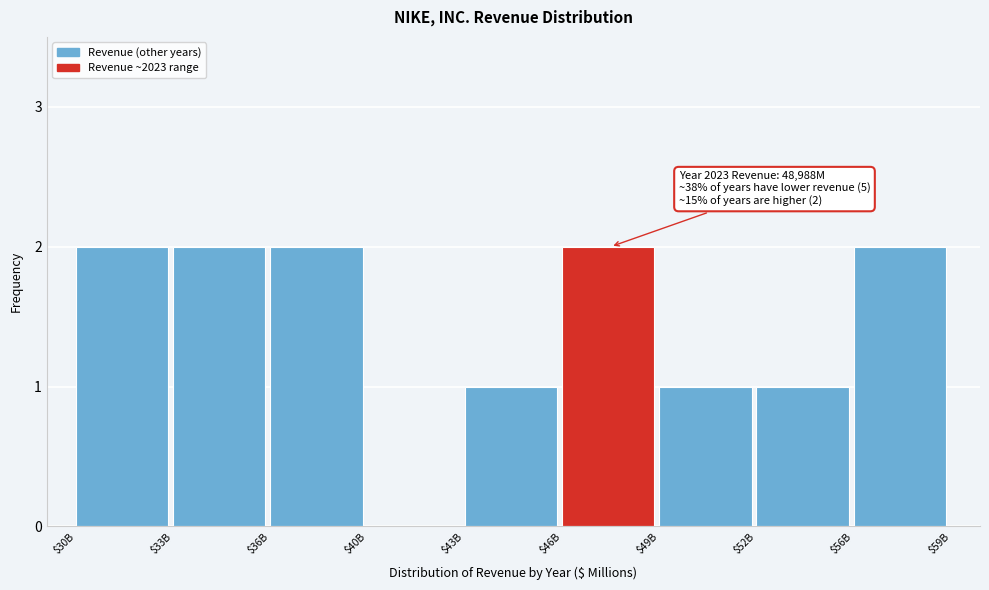

The value at $56B is 2. True or false?

True